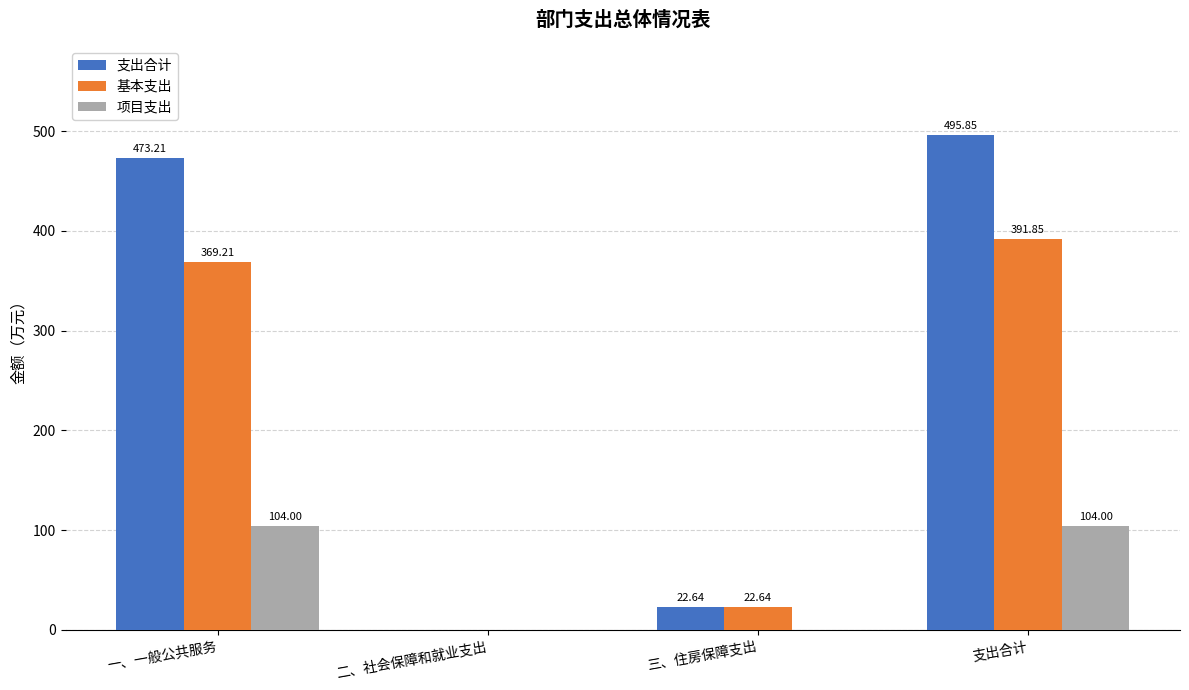

How many positive values does the 支出合计 series have?

3